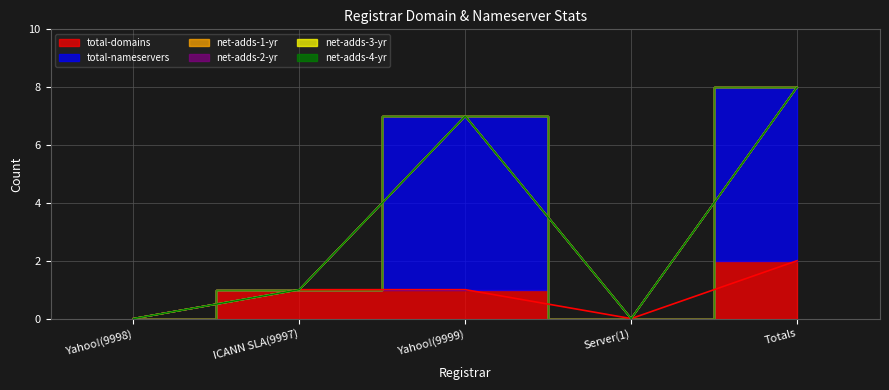

What is the label of the 1st point from the left?

Yahoo!(9998)